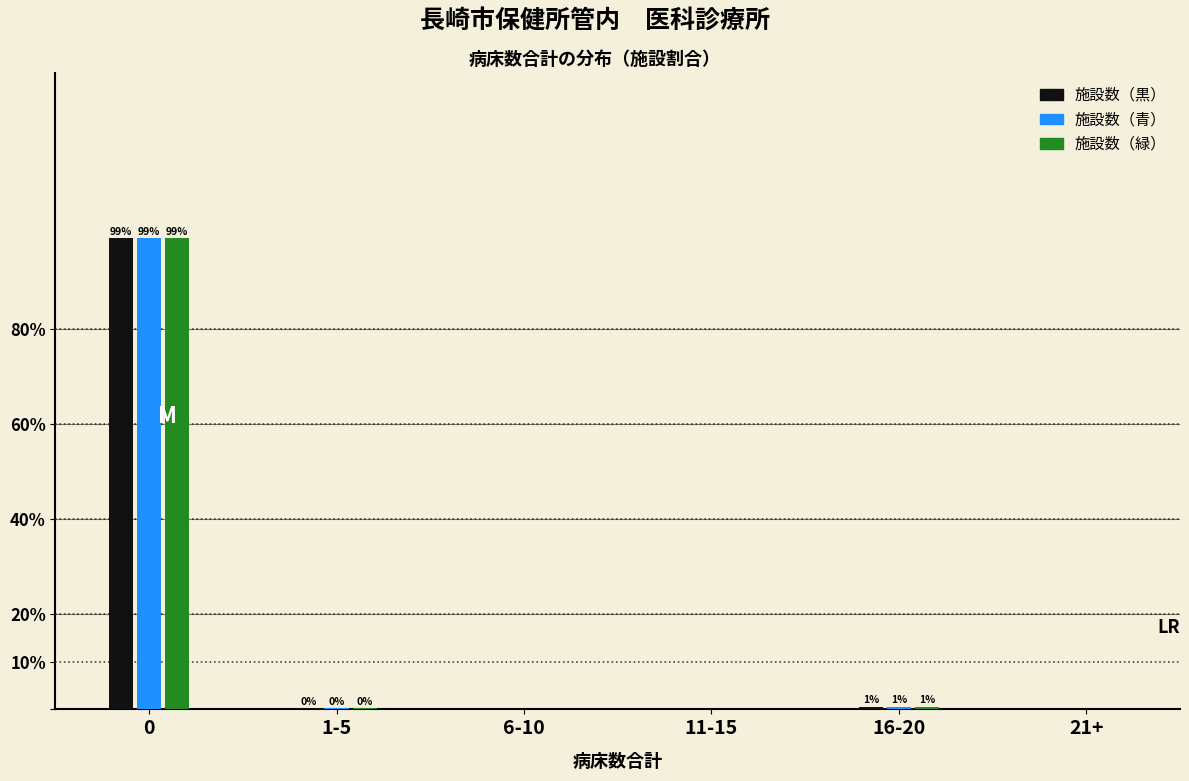

Where is 施設数（青） nearest to the value 49?

16-20